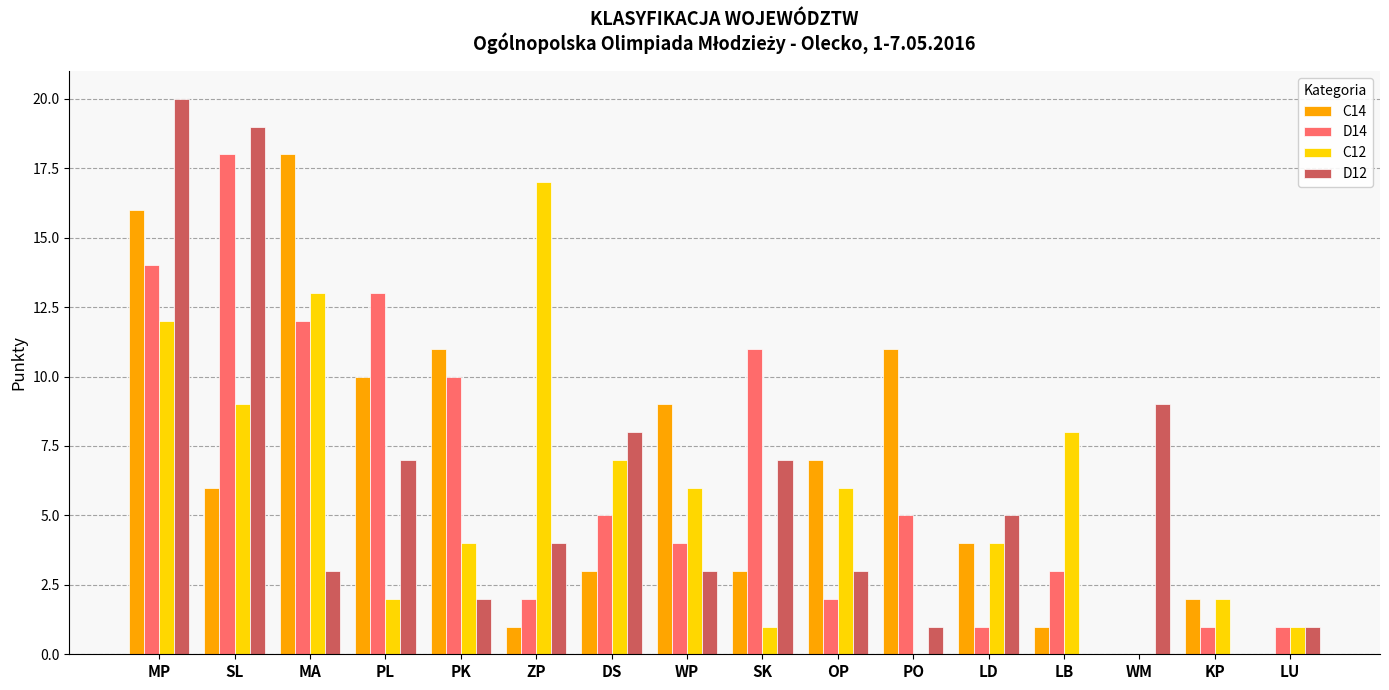

At which category is the sum across all series the highest?

MP